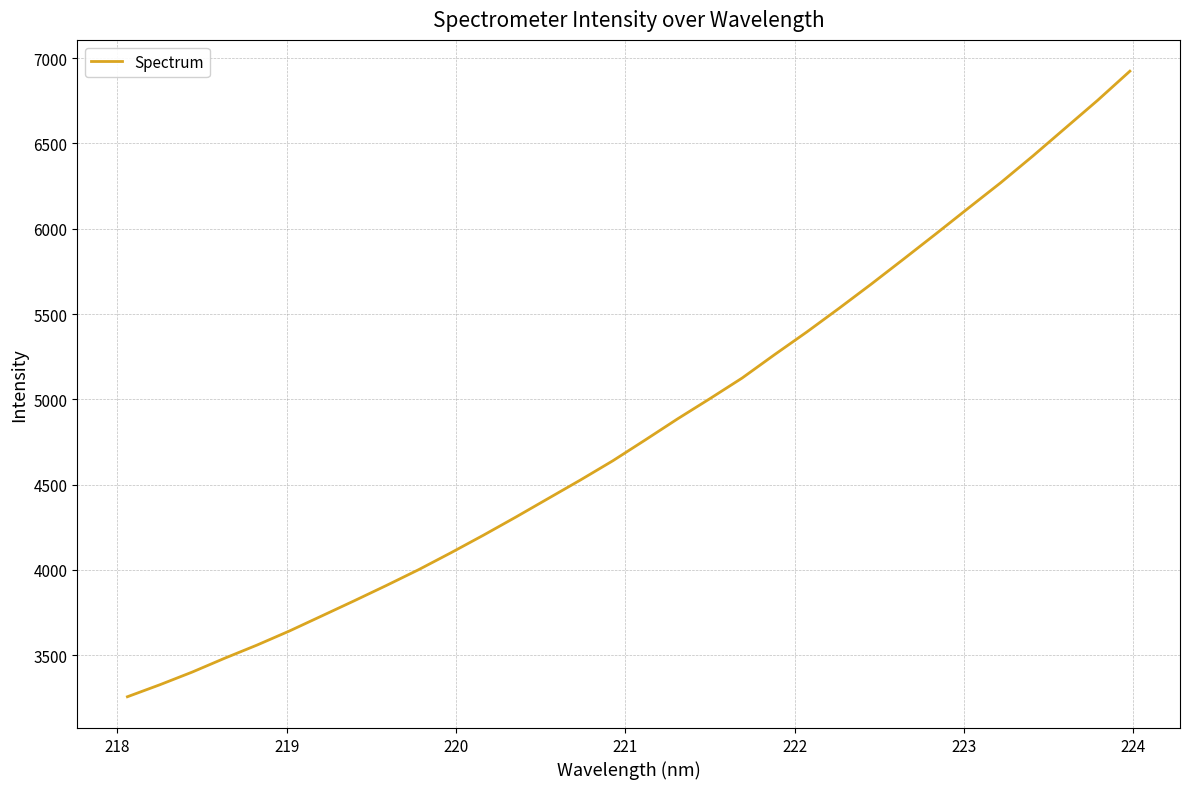

Does the chart have visible grid lines?

Yes